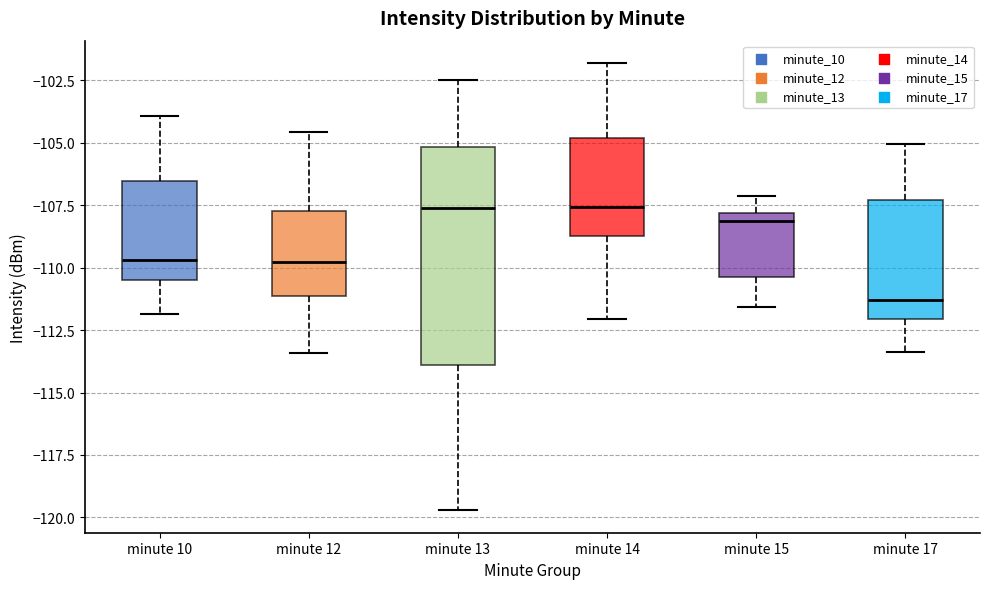

Comparing the boxes themselves (not the whiskers), which one is the tallest?

minute 13